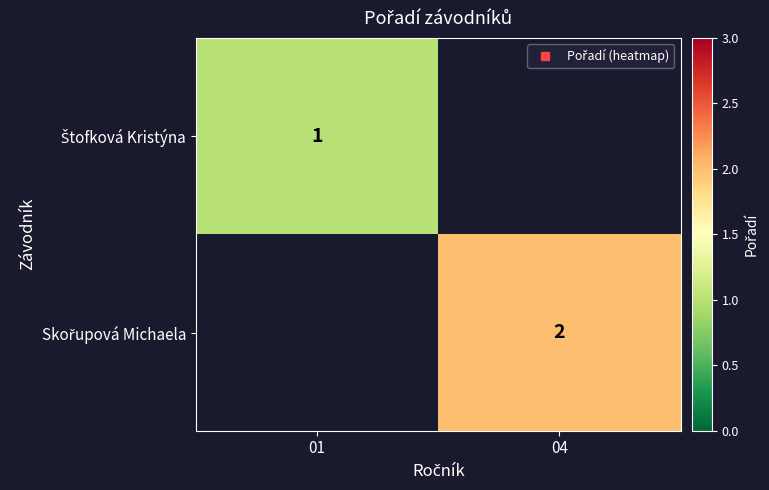

At which label does Skořupová Michaela reach its peak?

01